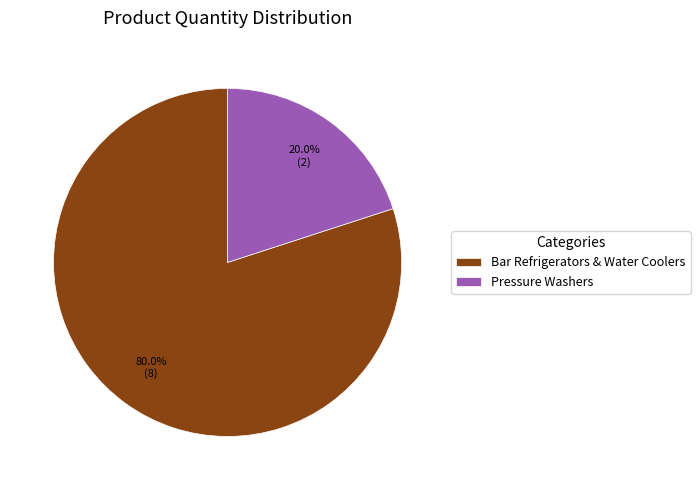

Between Pressure Washers and Bar Refrigerators & Water Coolers, which is larger?

Bar Refrigerators & Water Coolers